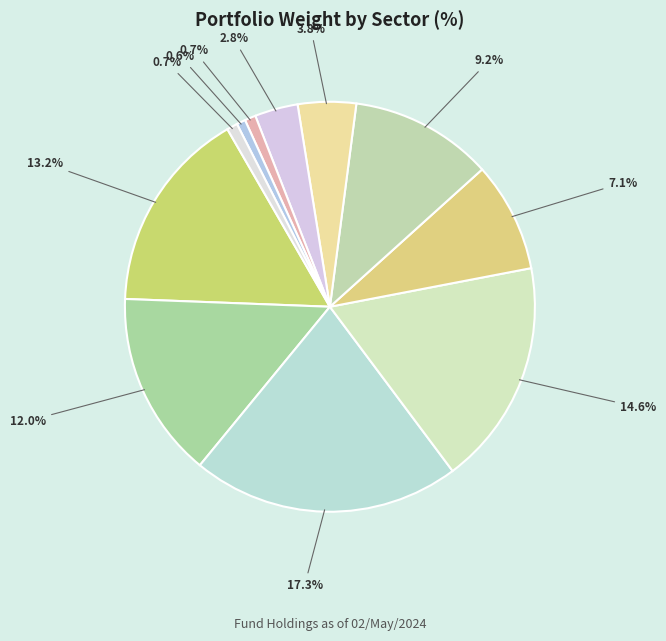

Between Information Technology and Cash and/or Derivatives, which is larger?

Cash and/or Derivatives